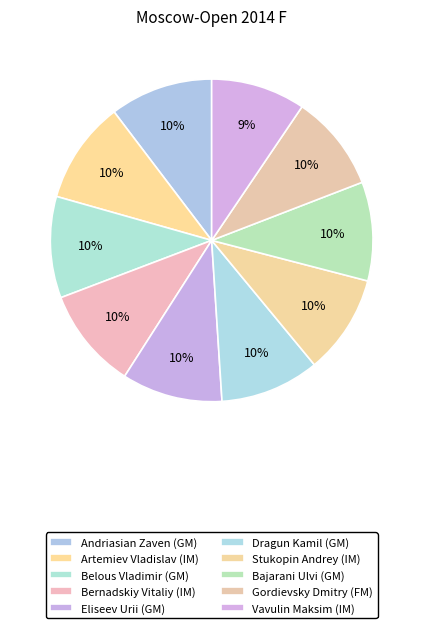

To the nearest percent, what percentage of the pie is Bajarani Ulvi (GM)?

10%